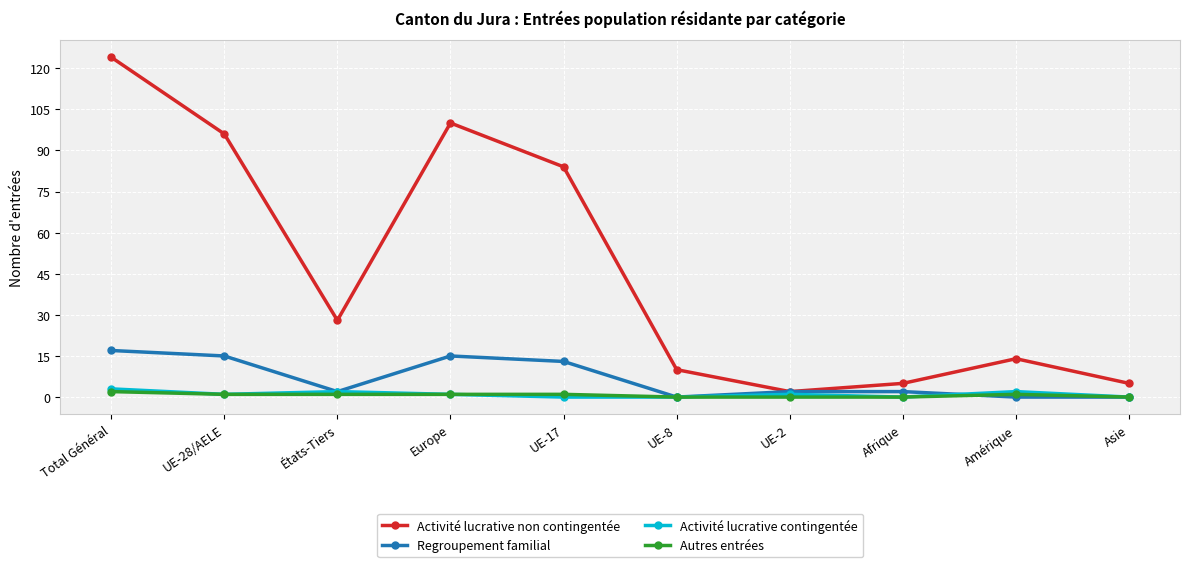

What is the label of the 1st point from the right?

Asie